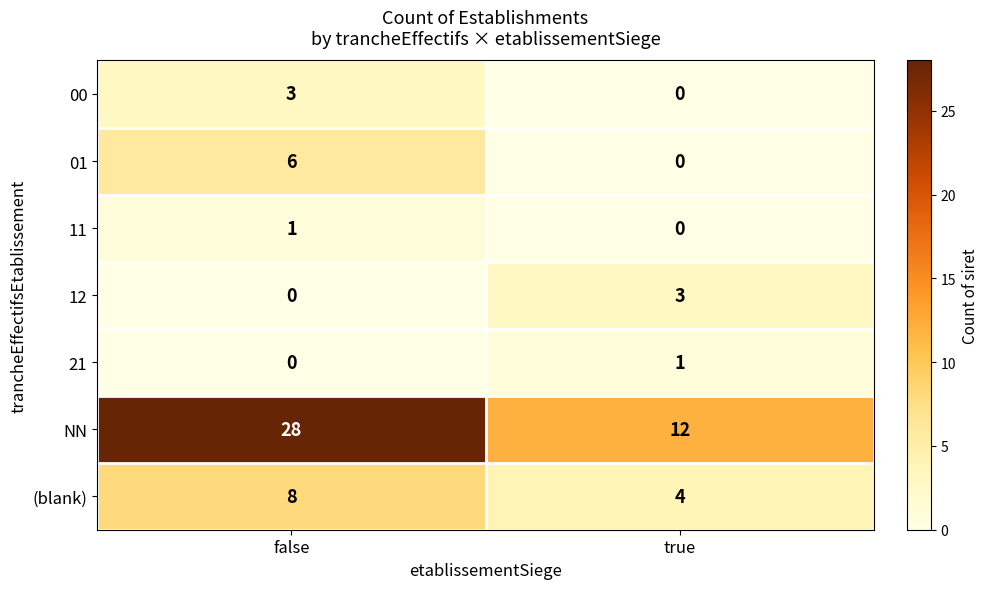

What is the total value across all series at true?

20